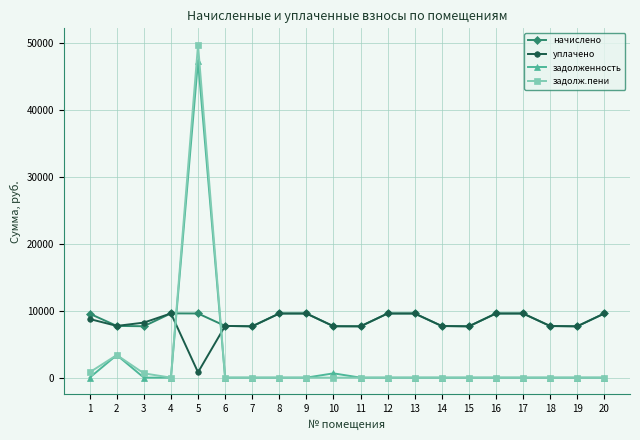

In начислено, how many points are lower than both neighbors (excluding endpoints)?

5